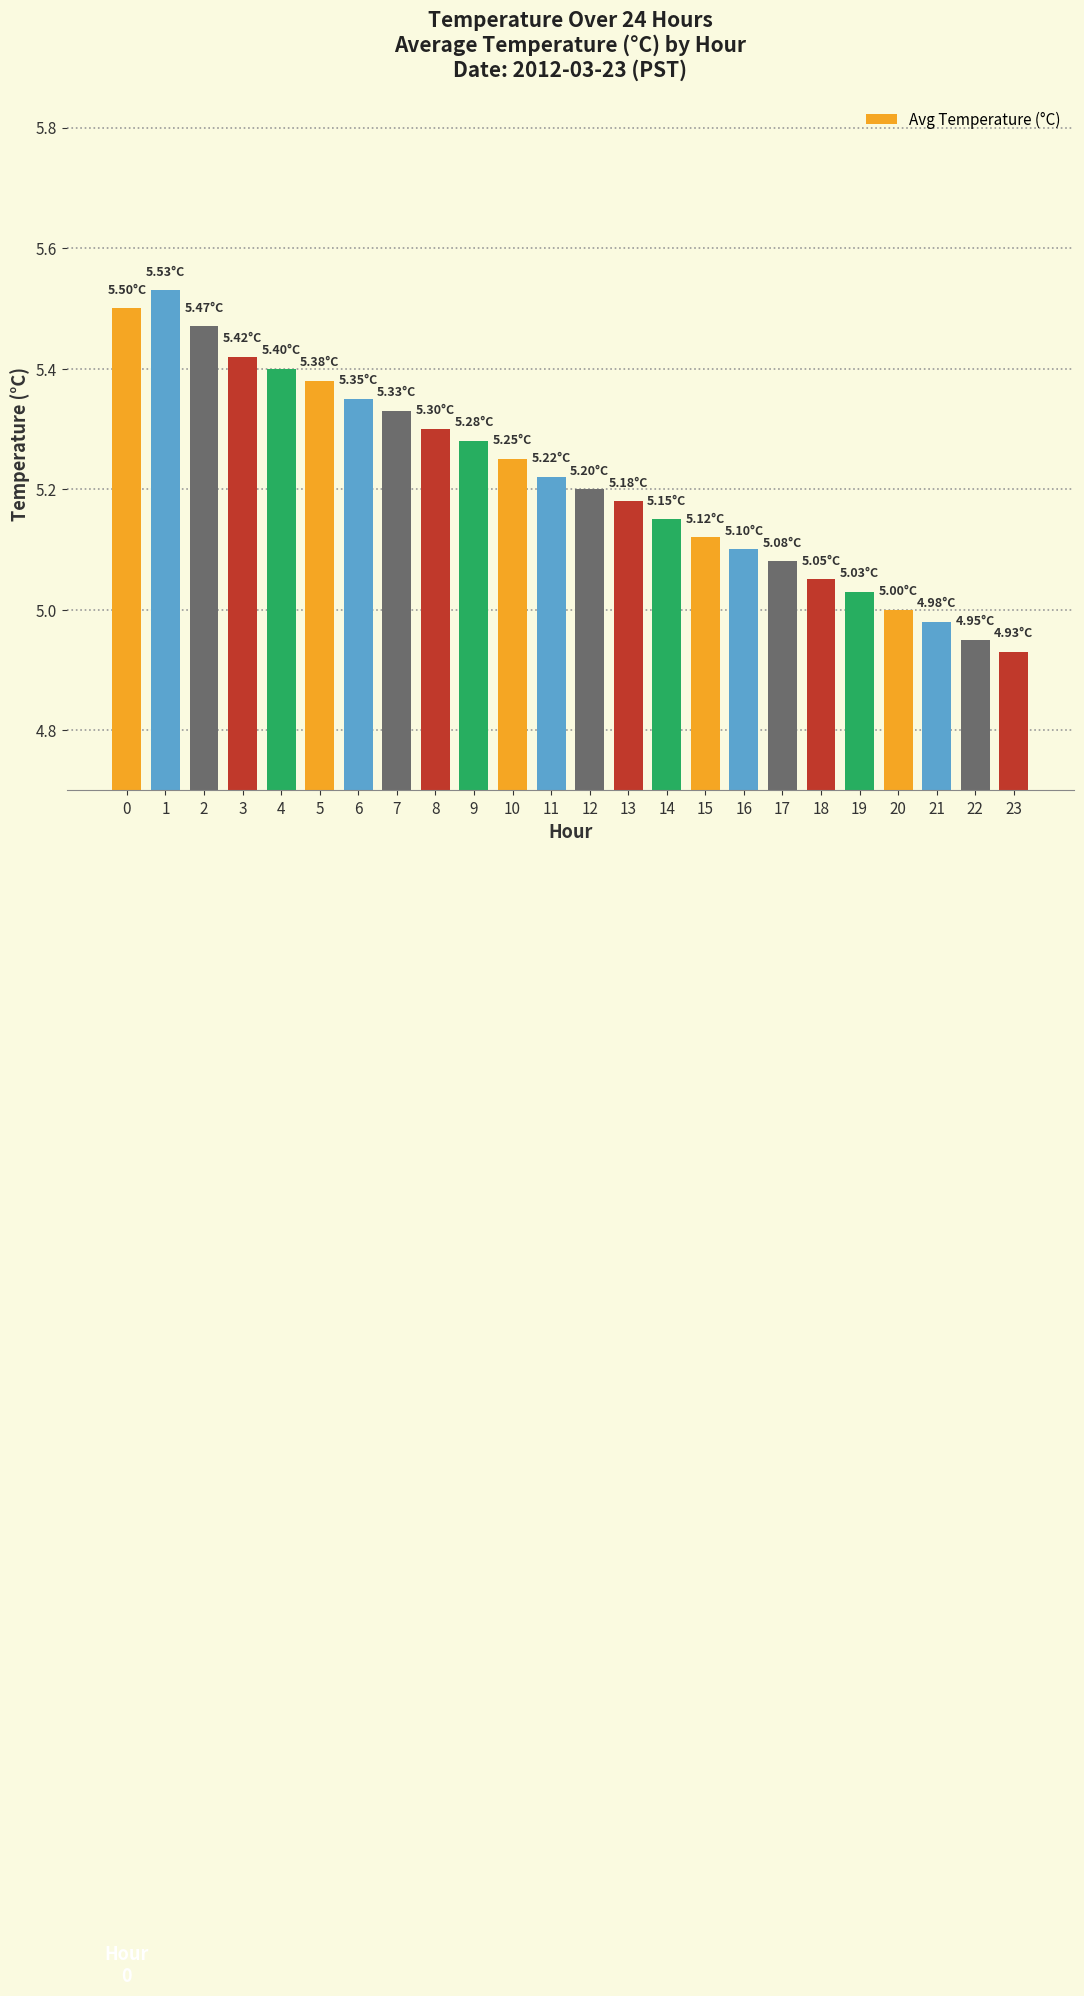

Approximately how many times larger is the value at 21 compared to 19?

1.0